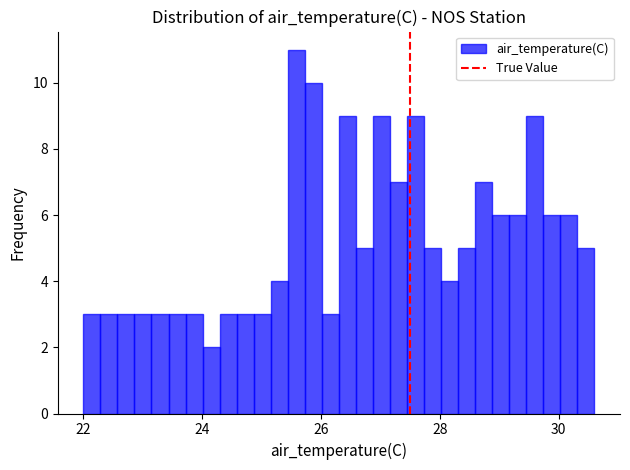

Read against the x-axis, roughly where is the centre of the tallest bar?

25.6